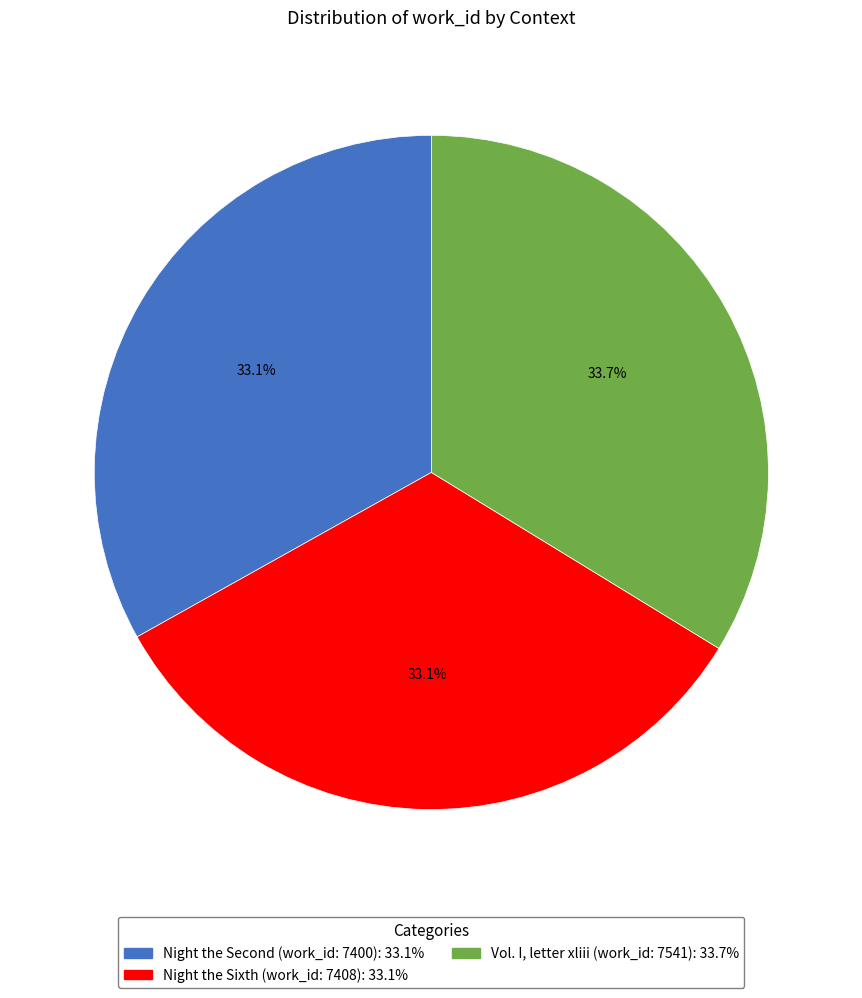

What portion of the pie excludes Vol. I, letter xliii (work_id: 7541)?

66.3%